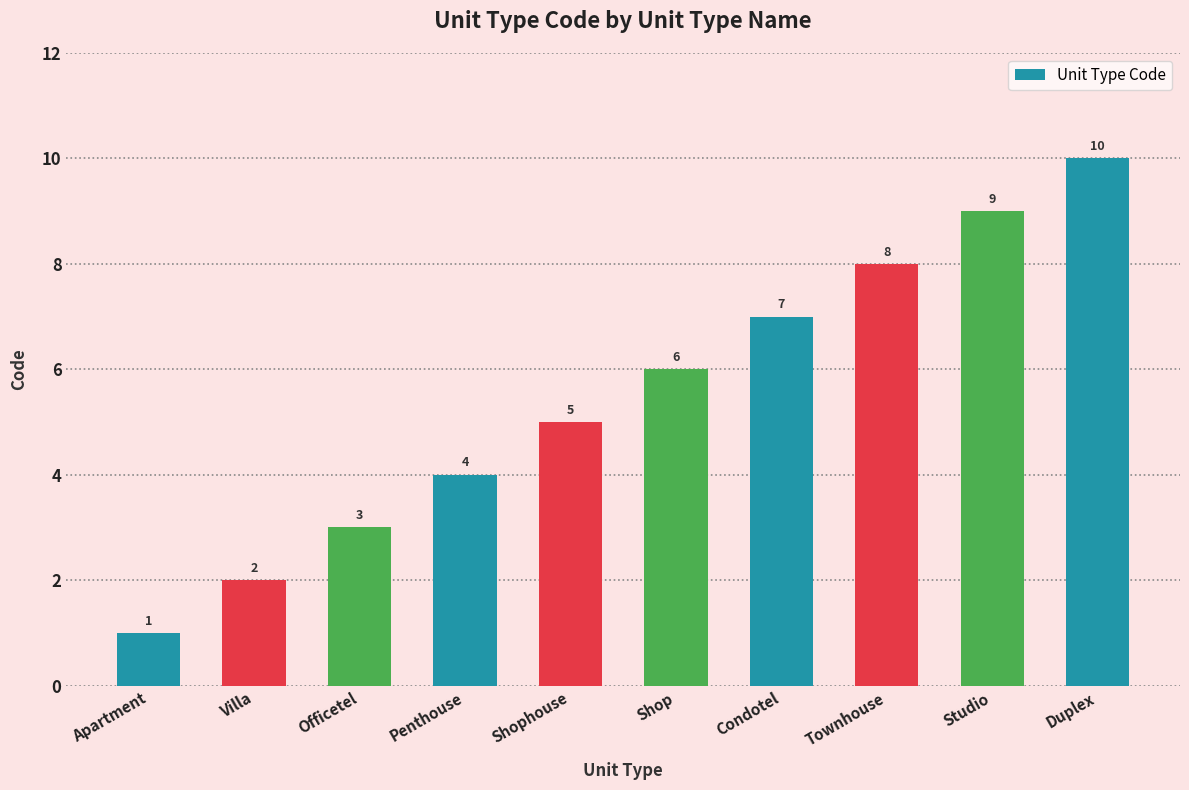

Rank the categories by value from highest to lowest.

Duplex, Studio, Townhouse, Condotel, Shop, Shophouse, Penthouse, Officetel, Villa, Apartment